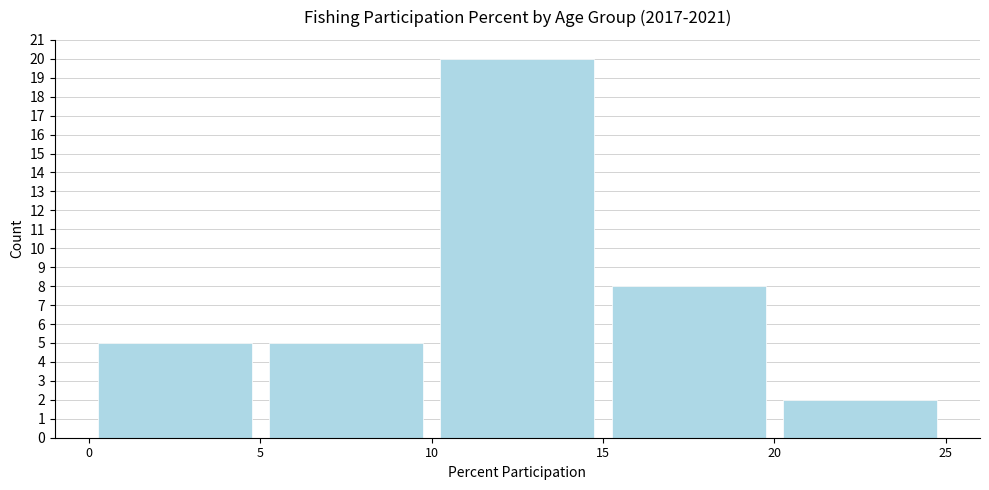

Over which range of the x-axis is the bar tallest?

10 to 15